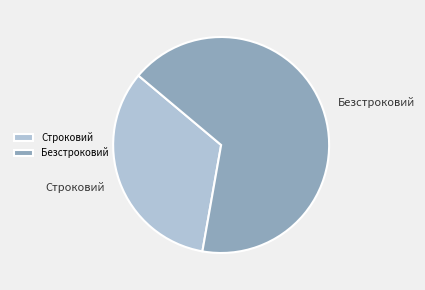

True or false: Безстроковий accounts for 67% of the total.

True